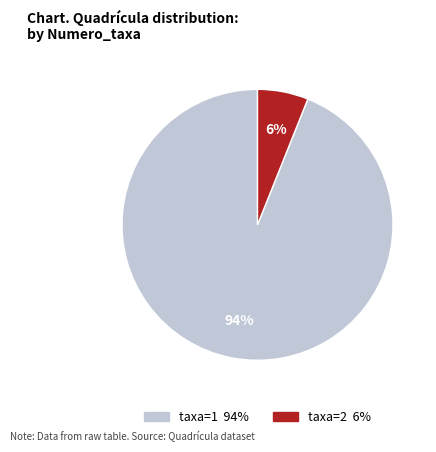

Does any single category account for the majority?

Yes